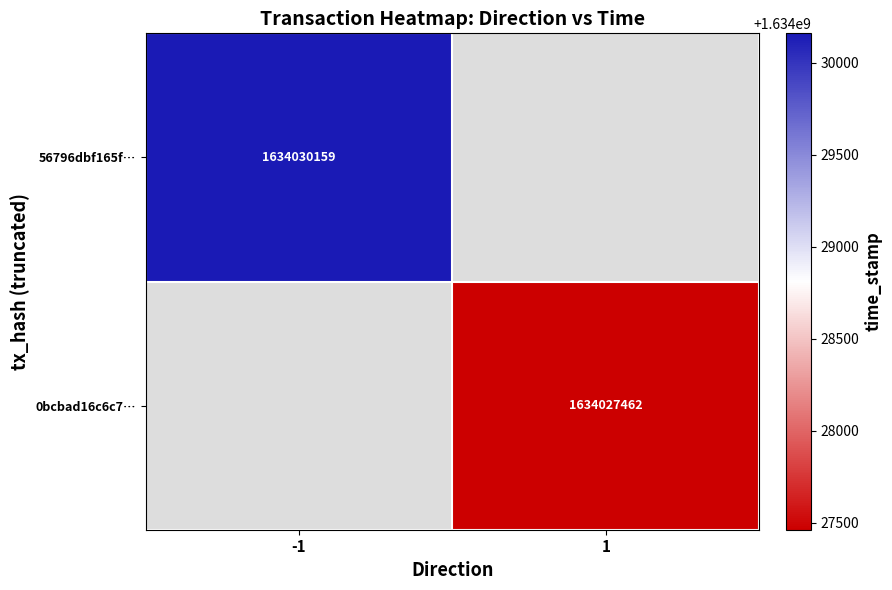

The value of 56796dbf165f… at -1 is 2811663710. True or false?

False